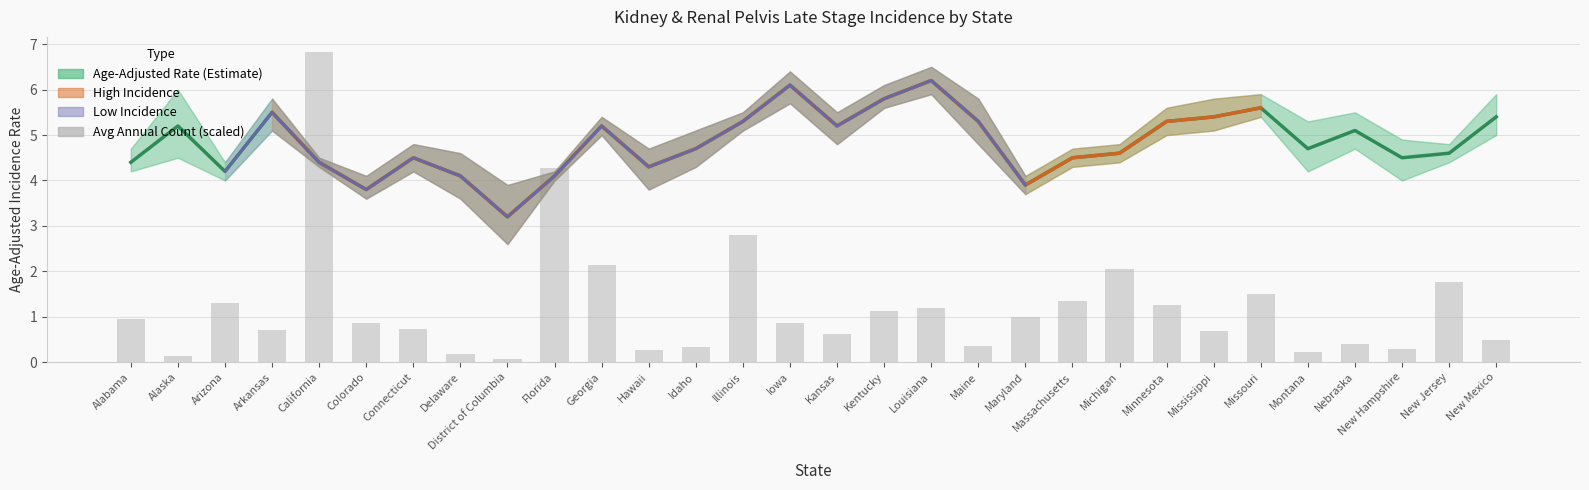

At which label does Age-Adjusted Rate first exceed 4?

Alabama